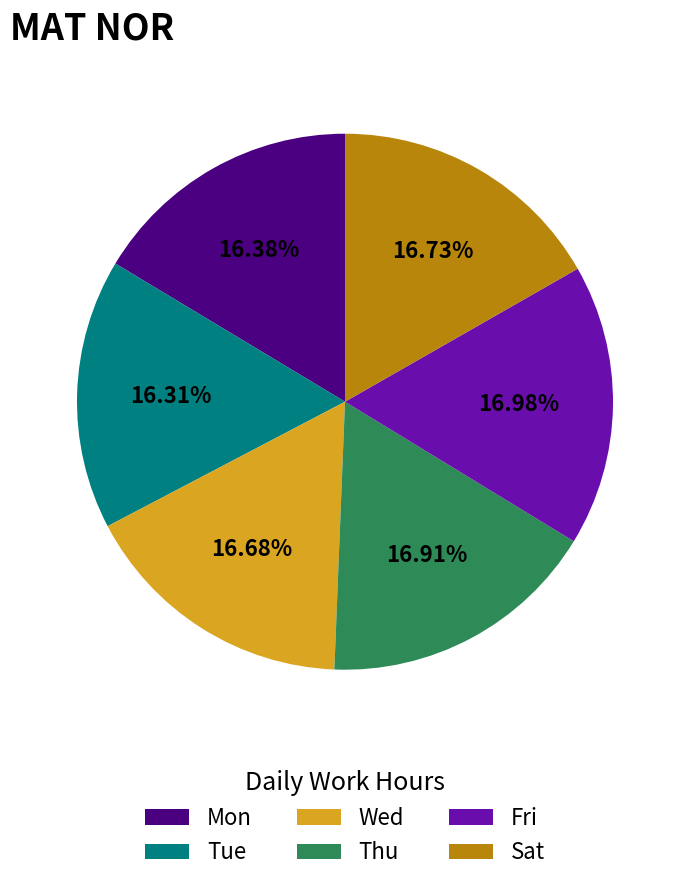

Count the number of slices in the pie.

6